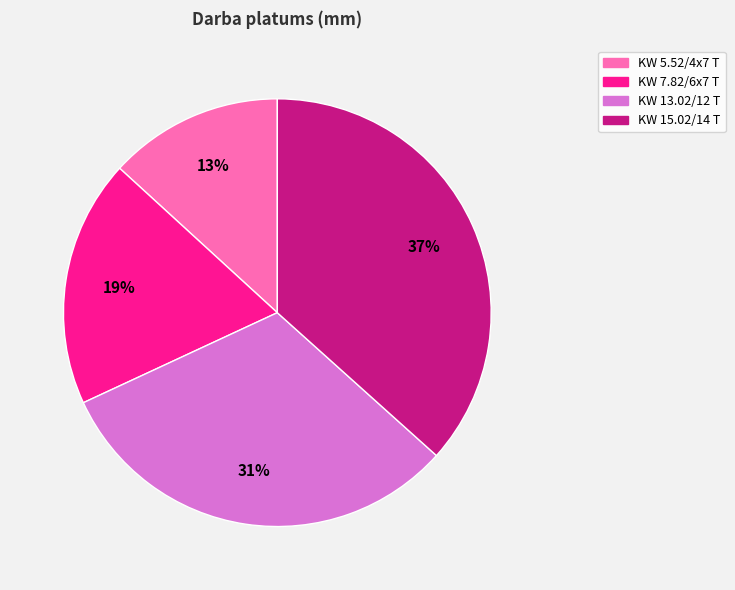

What percentage is the KW 5.52/4x7 T slice, to the nearest percent?

13%